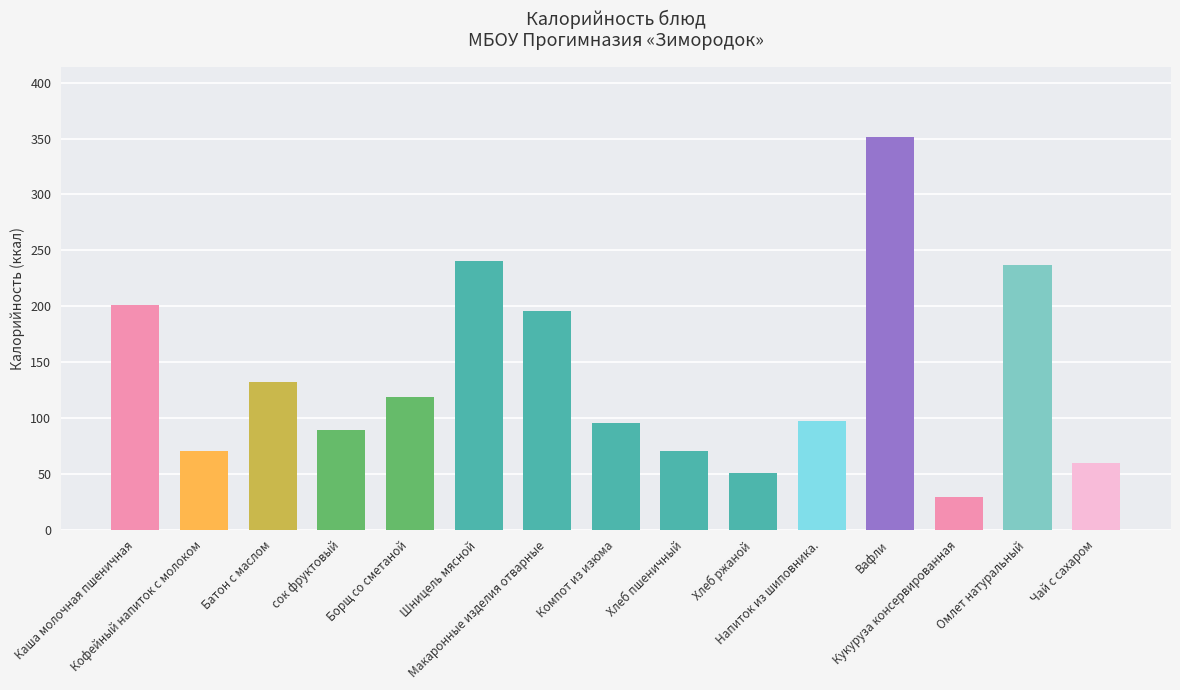

What is the sum of the values at Компот из изюма and Чай с сахаром?

155.1